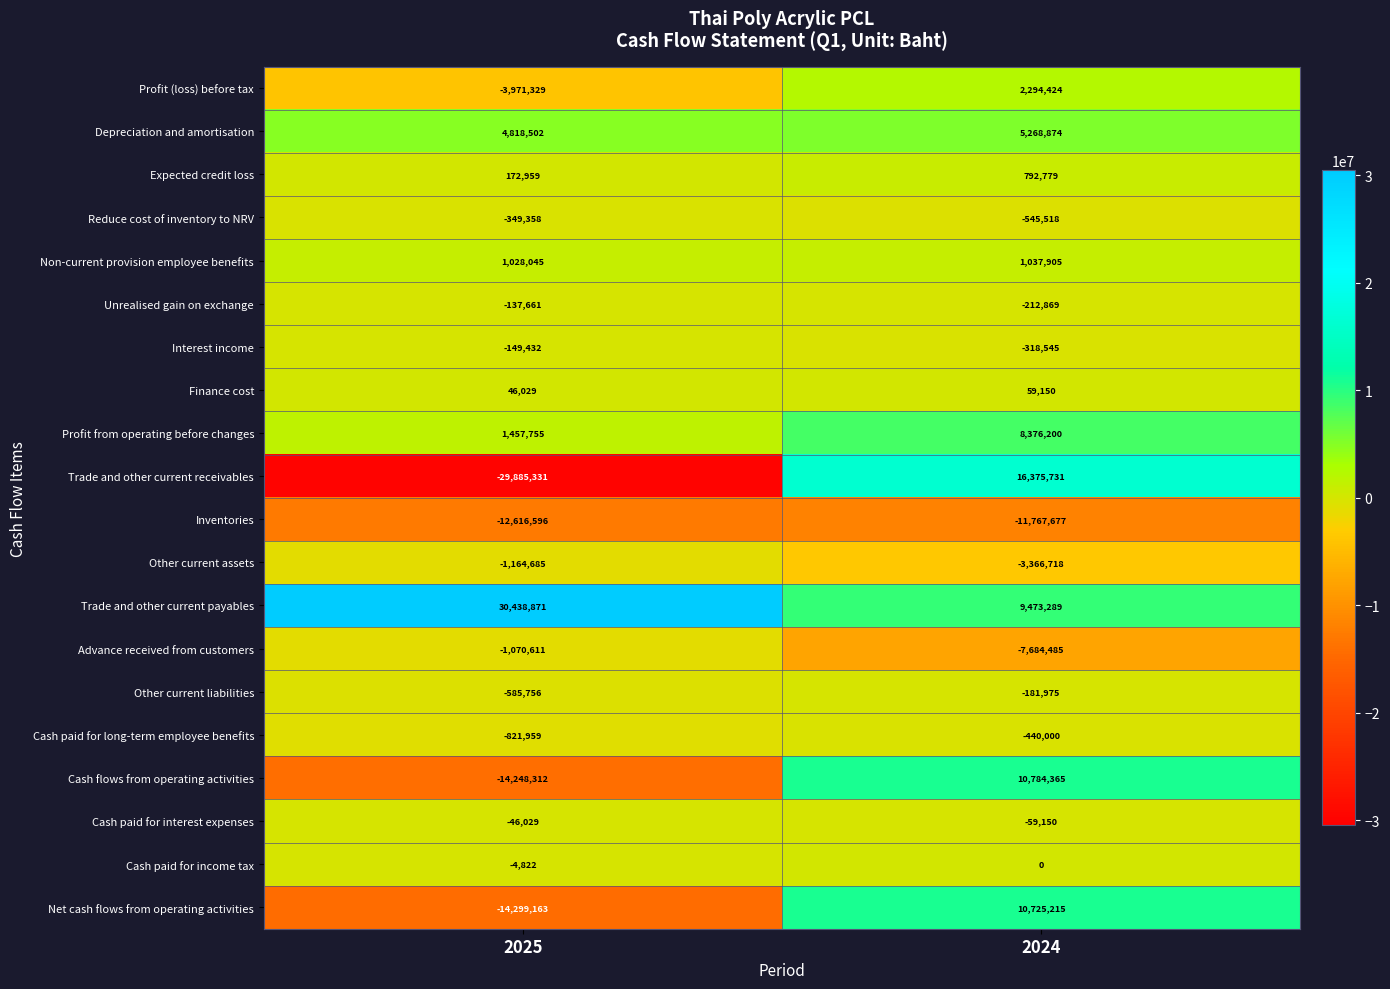

Where is Other current liabilities nearest to the value -383865?

2024